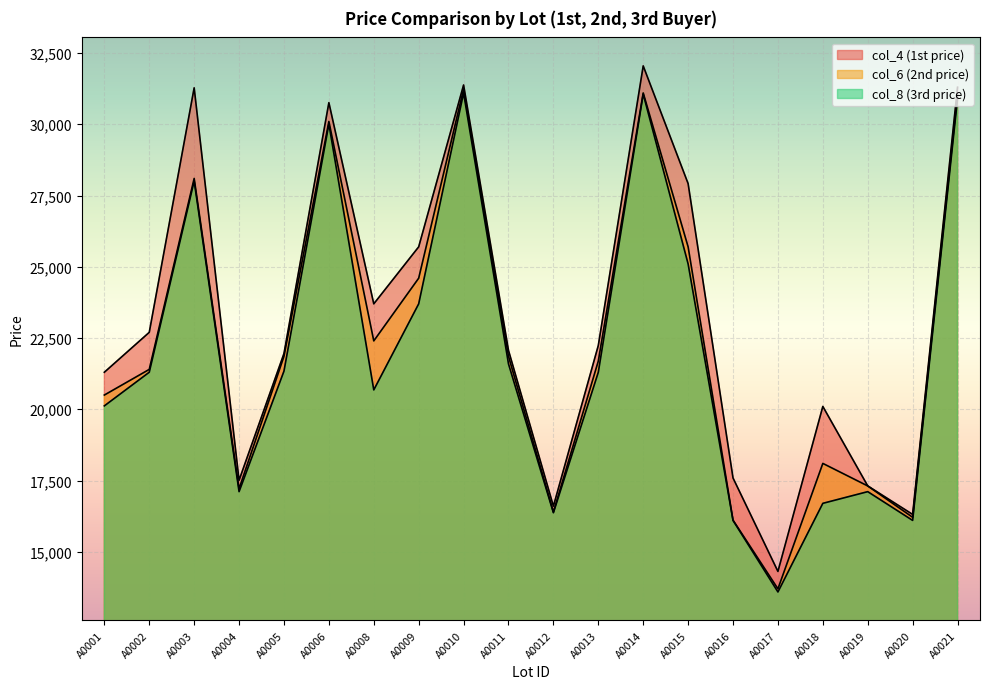

What is the smallest value displayed?

13589